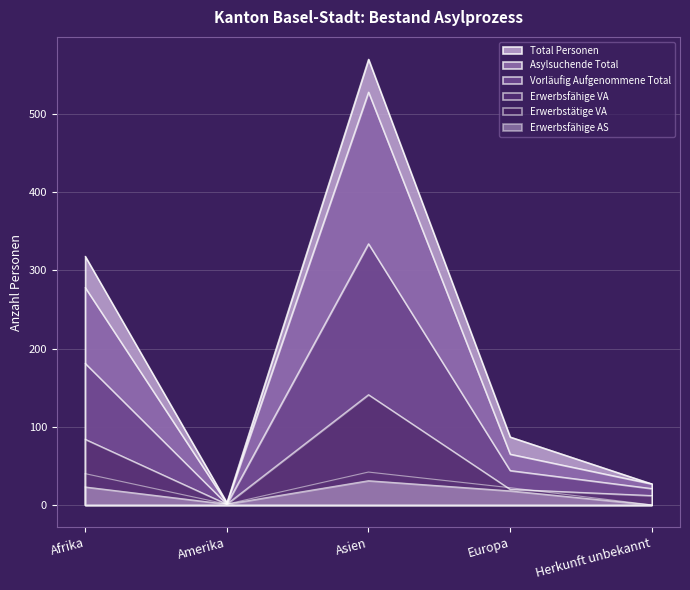

Is the value of Total Personen at Amerika greater than the value of Erwerbsfähige AS at Amerika?

Yes